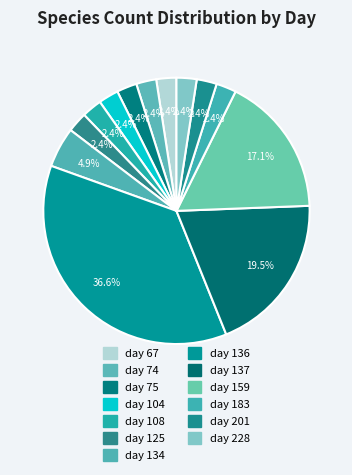

How many segments does this pie chart have?

13